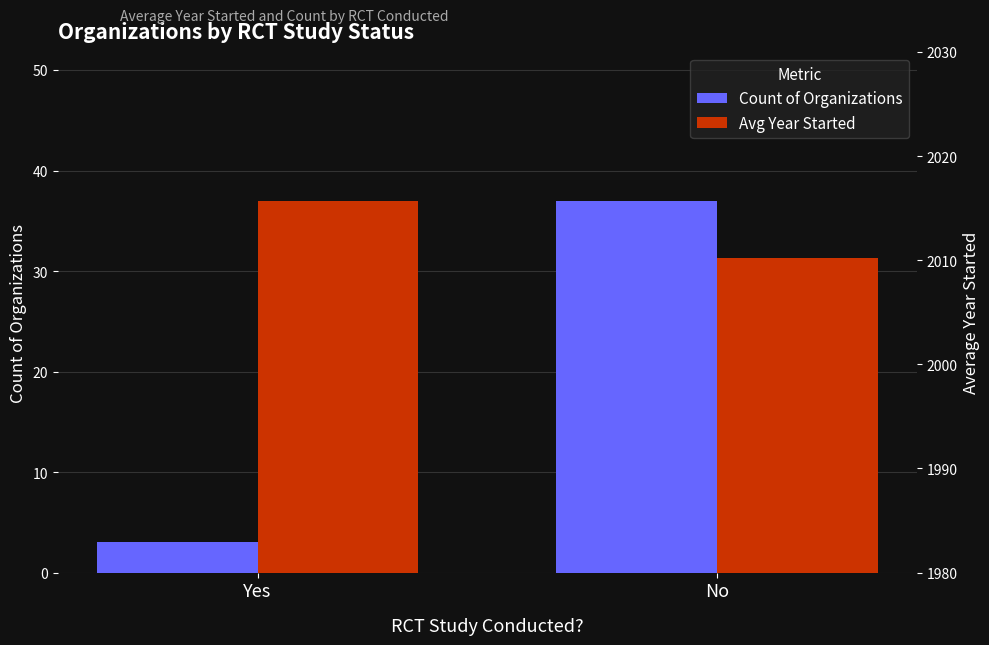

What is the maximum value for Count of Organizations?

37.0